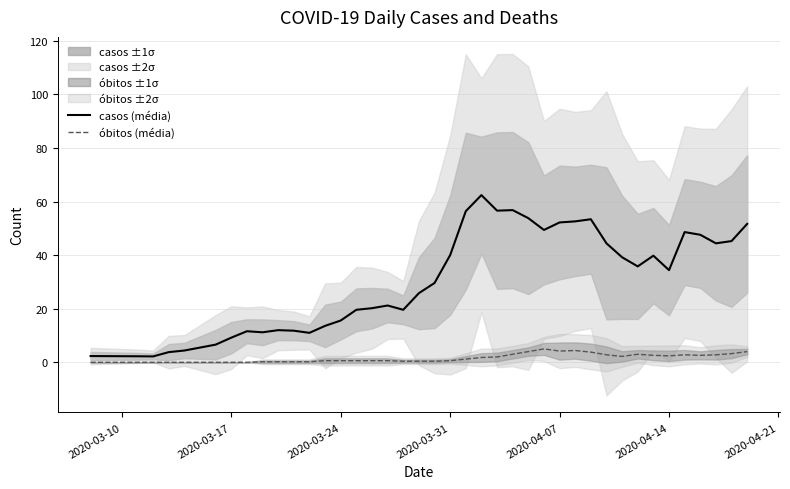

How many data points in óbitos (média) are above 0?

32